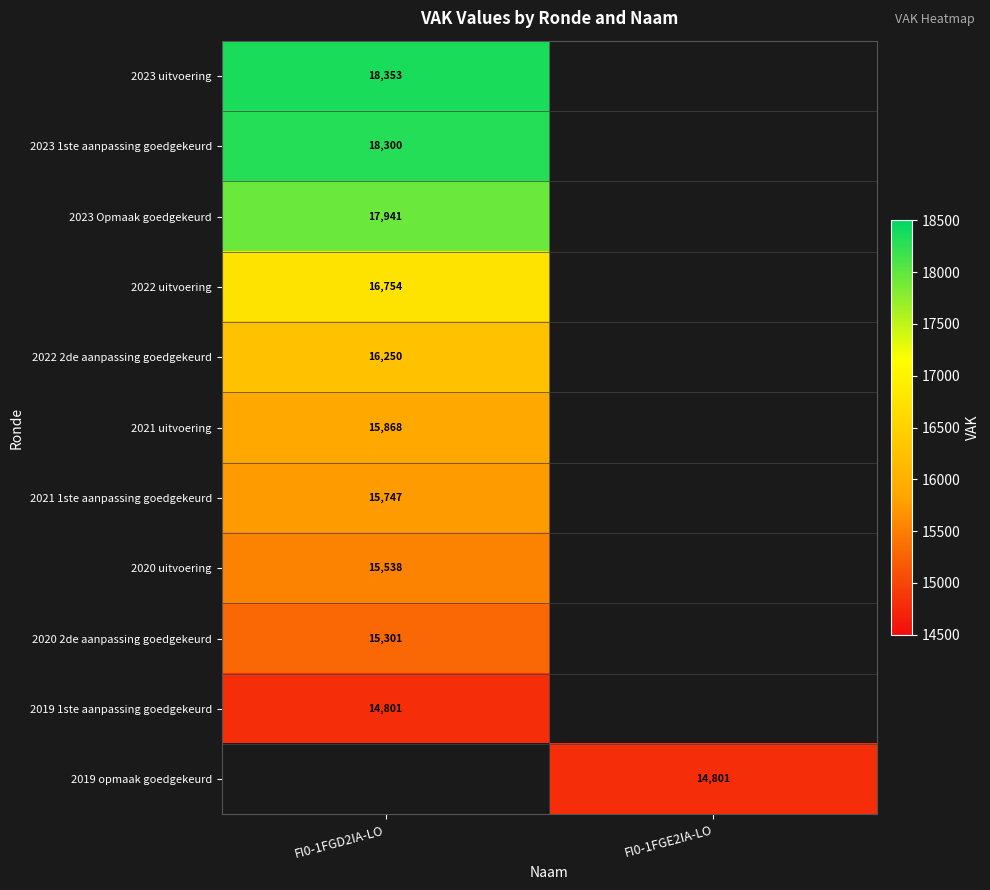

Which category has the lowest value across all series?

FI0-1FGD2IA-LO